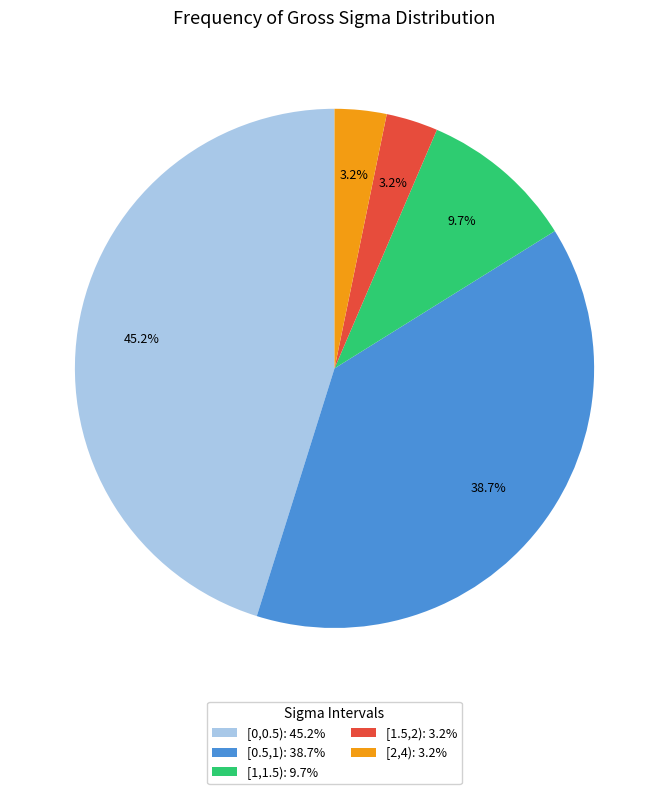

To the nearest percent, what portion does [2,4) represent?

3%